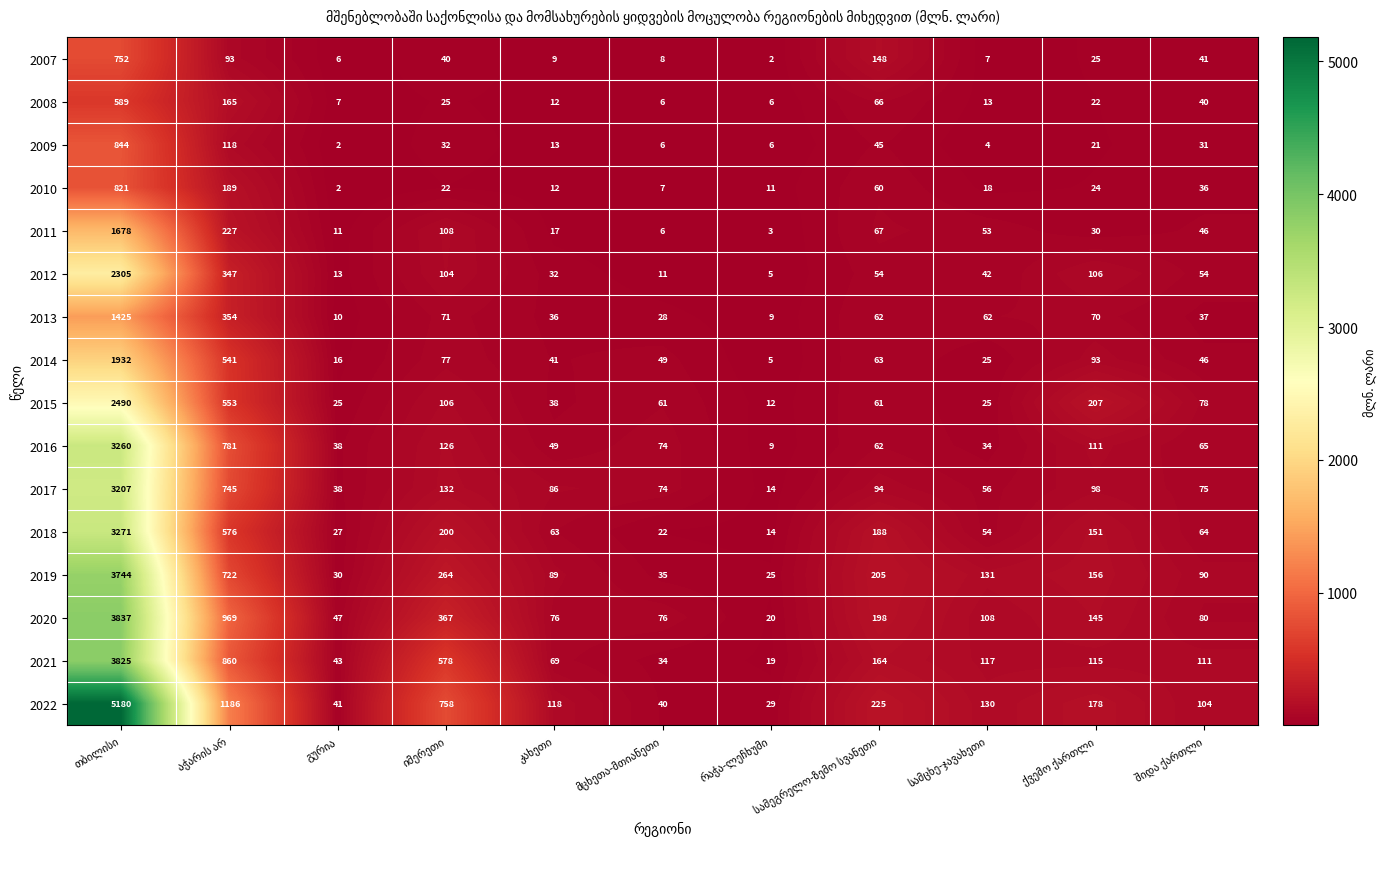

What is the minimum value for 2016?

9